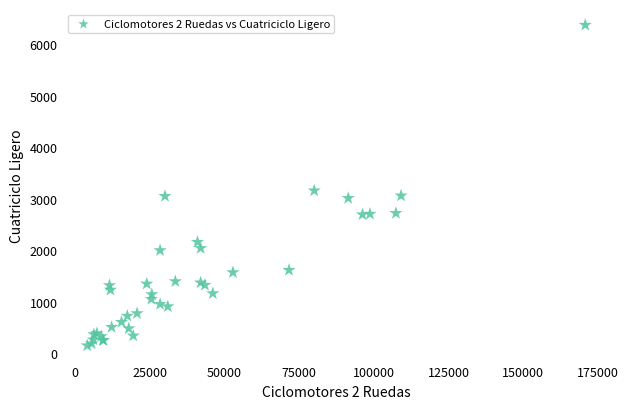

What Y value in the scatter plot is closest to 3262?

3159